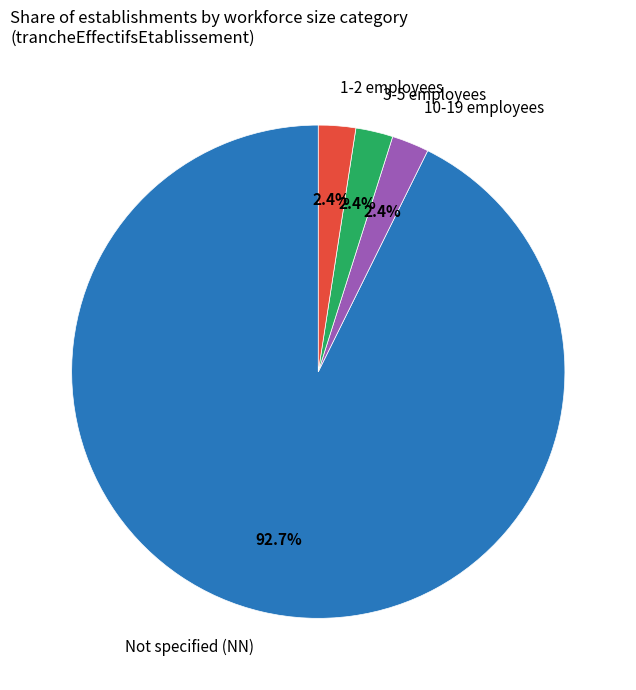

Which has a higher value, 1-2 employees or Not specified (NN)?

Not specified (NN)